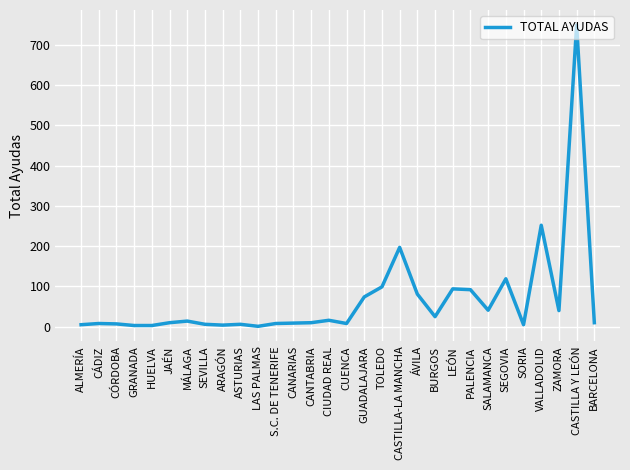

Where is the data nearest to the value 375?

VALLADOLID